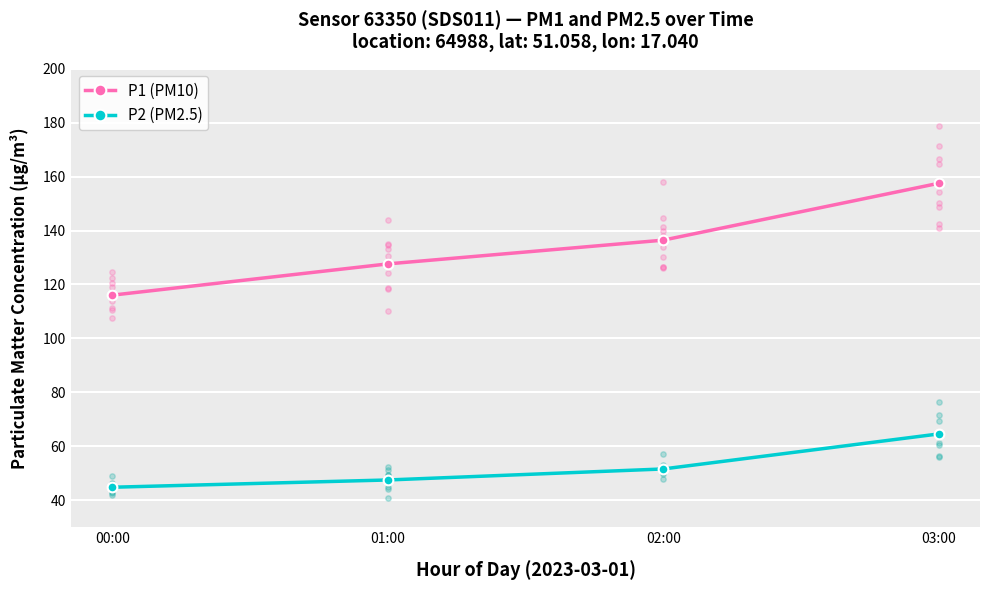

What are all the series names shown in the legend?

P1 (PM10), P2 (PM2.5)